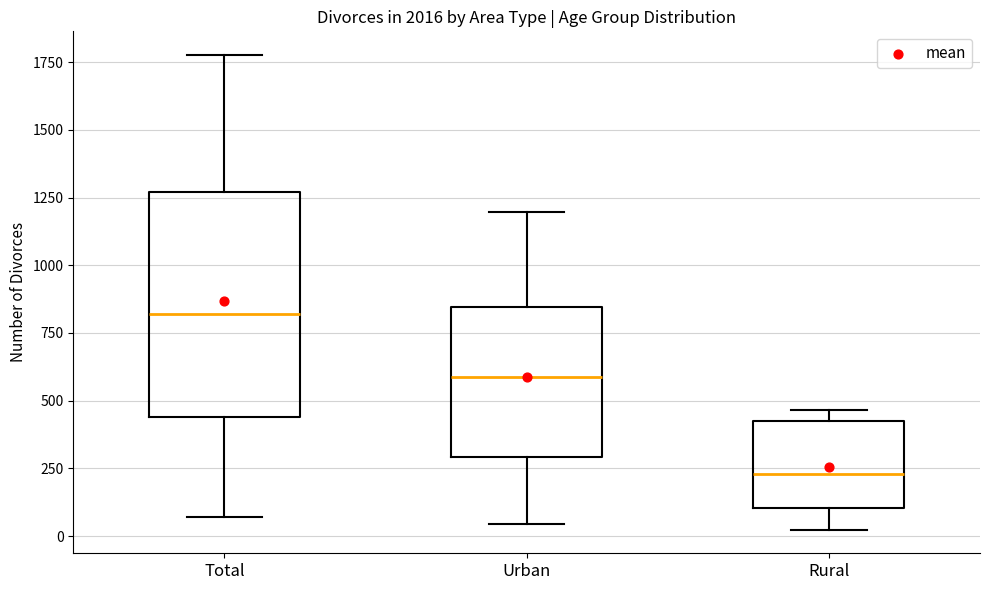

Which box is the tallest, from its lower edge to its upper edge?

Total